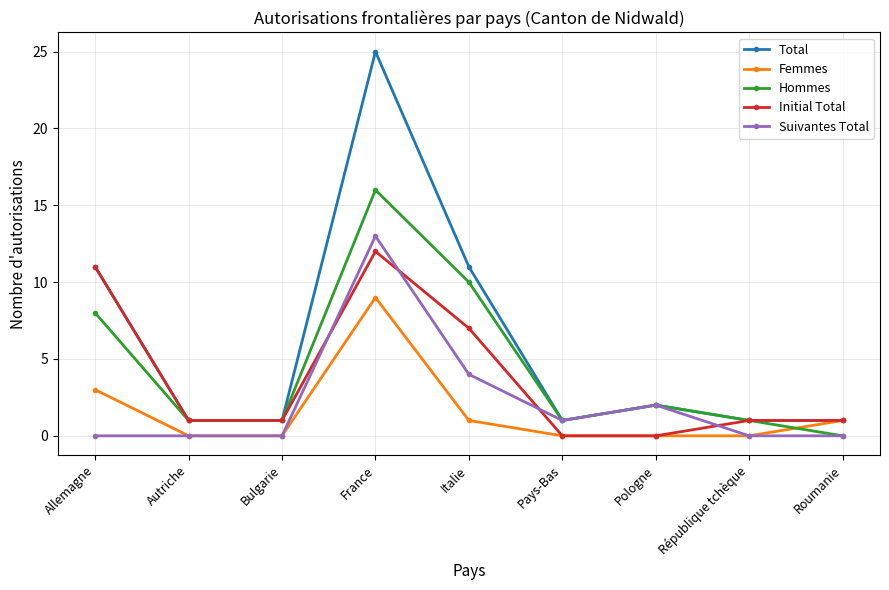

What is the maximum value shown in the chart?

25